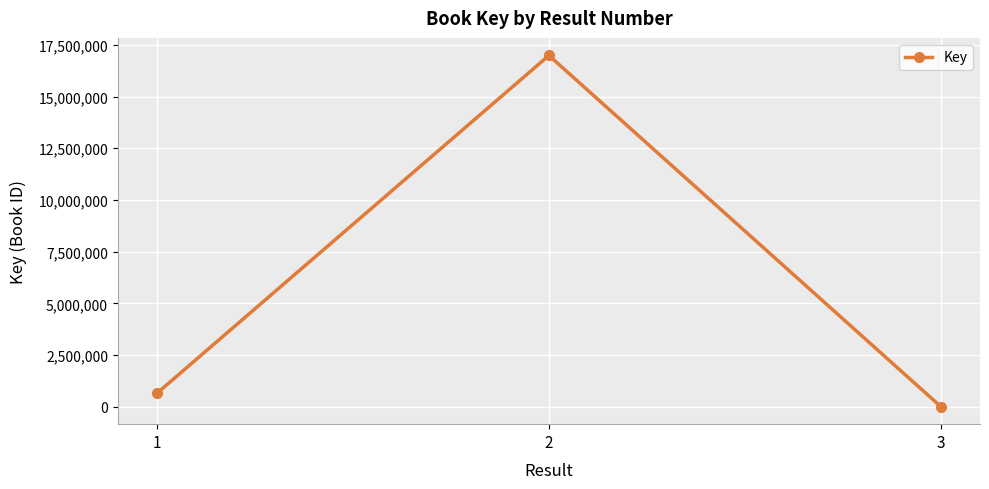

Which category has the lowest value across all series?

3